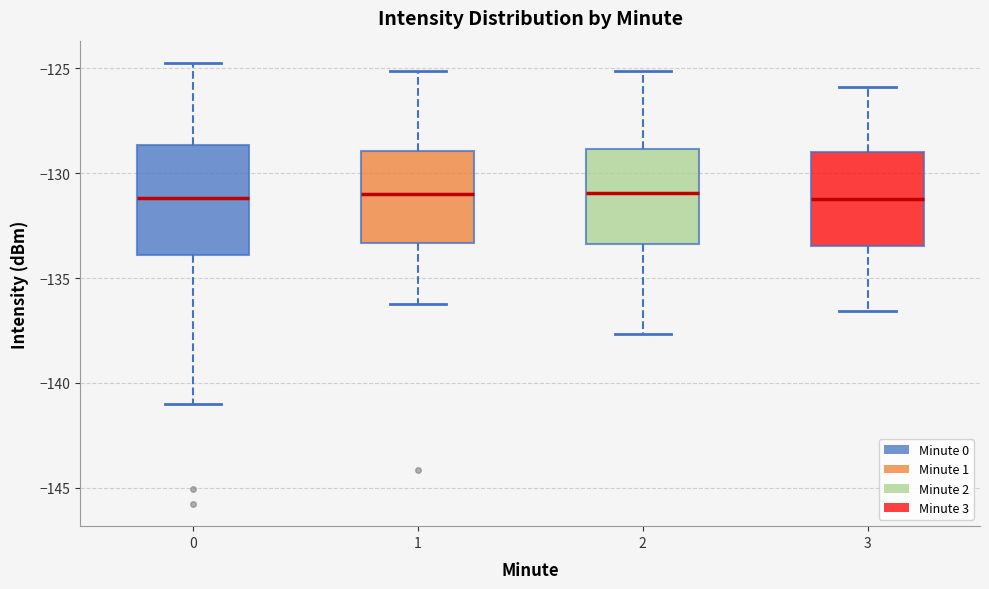

Where does the upper whisker of the box at x = 2 end on the y-axis? The values are not printed on the chart, so give them approximately, as read against the axis.

-125.0